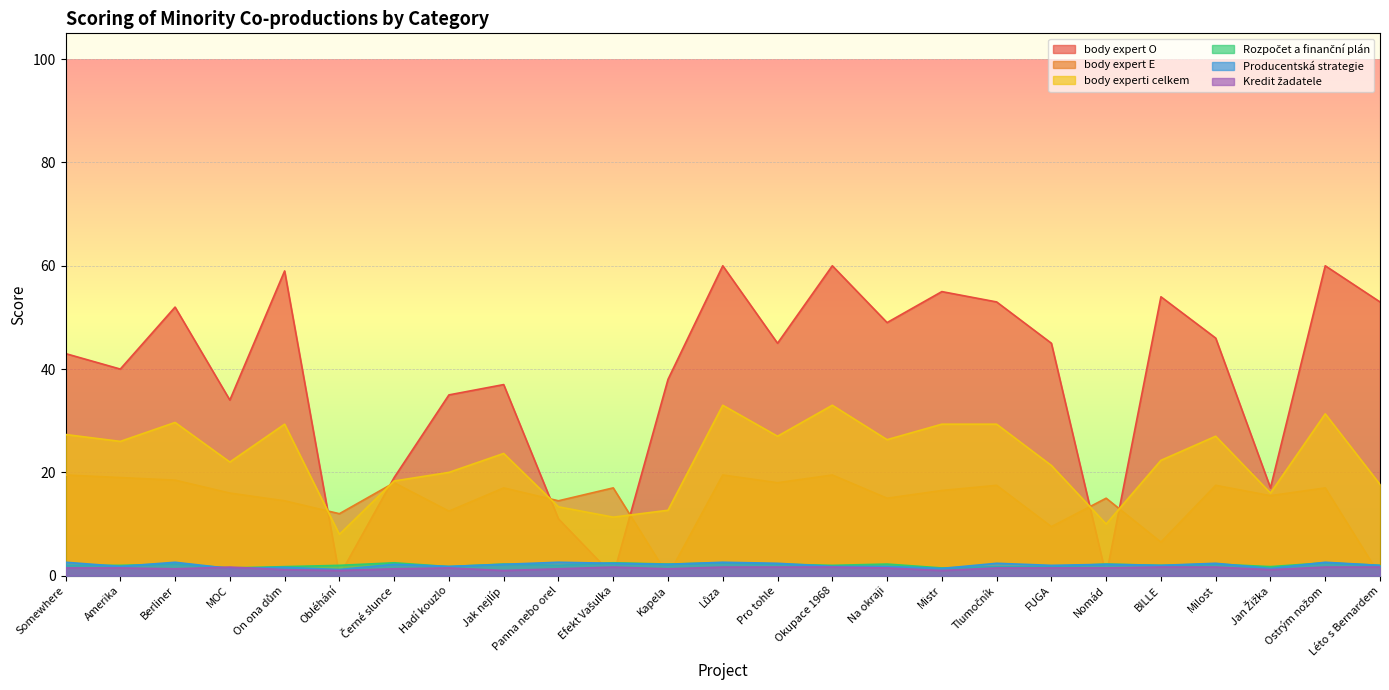

Reading left to right, transcribe all the data shown in this chart.

body expert O: 43.0	40.0	52.0	34.0	59.0	0.0	19.0	35.0	37.0	11.0	0.0	38.0	60.0	45.0	60.0	49.0	55.0	53.0	45.0	0.0	54.0	46.0	17.0	60.0	53.0
body expert E: 19.5	19.0	18.5	16.0	14.5	12.0	18.0	12.5	17.0	14.5	17.0	0.0	19.5	18.0	19.5	15.0	16.5	17.5	9.5	15.0	6.5	17.5	15.5	17.0	0.0
body experti celkem: 27.3	26.0	29.7	22.0	29.3	8.0	18.3	20.0	23.7	13.3	11.3	12.7	33.0	27.0	33.0	26.3	29.3	29.3	21.3	10.0	22.3	27.0	16.0	31.3	17.7
Rozpočet a finanční plán: 2.0	2.0	2.2	1.5	1.8	2.0	2.5	1.8	2.2	2.0	2.5	2.2	2.5	2.2	2.0	2.2	1.5	1.8	1.8	2.2	2.0	2.2	1.8	2.5	2.0
Producentská strategie: 2.6	1.8	2.6	1.4	1.6	1.2	2.2	1.8	2.2	2.6	2.4	2.2	2.6	2.4	1.8	1.8	1.4	2.4	2.0	2.2	2.0	2.4	1.4	2.6	2.0
Kredit žadatele: 1.5	1.5	1.3	1.7	1.2	1.0	1.3	1.5	1.0	1.3	1.7	1.3	1.7	1.7	1.7	1.5	1.0	1.5	1.5	1.5	1.7	1.7	1.2	1.7	1.7